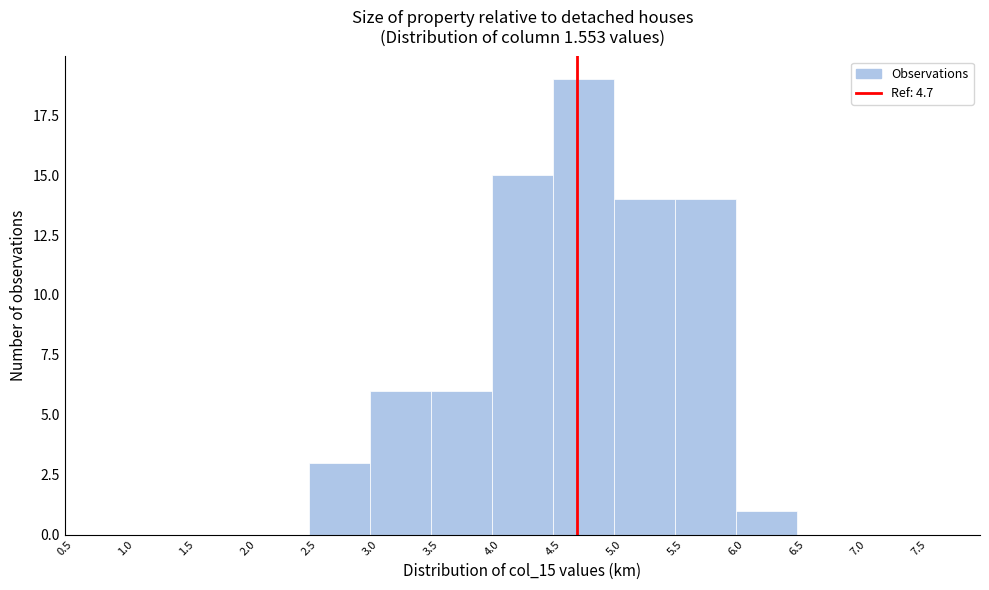

Which range on the x-axis has the tallest bar?

4.5 to 5.0